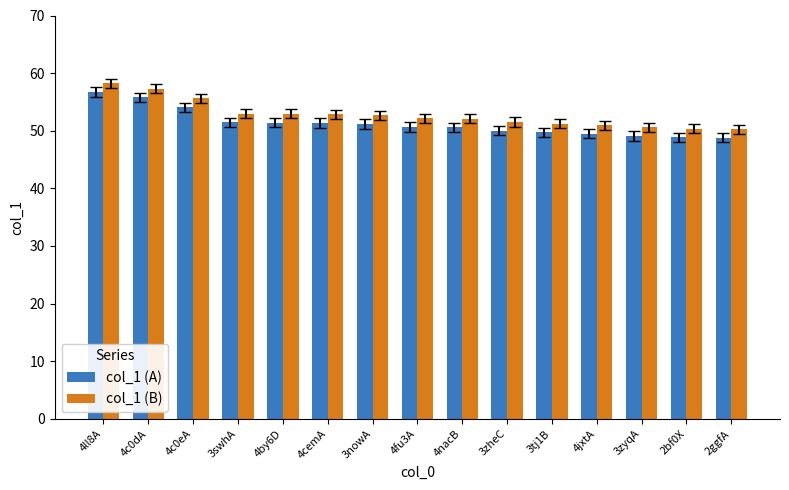

The value of col_1 (B) at 3nowA is 52.7. True or false?

True